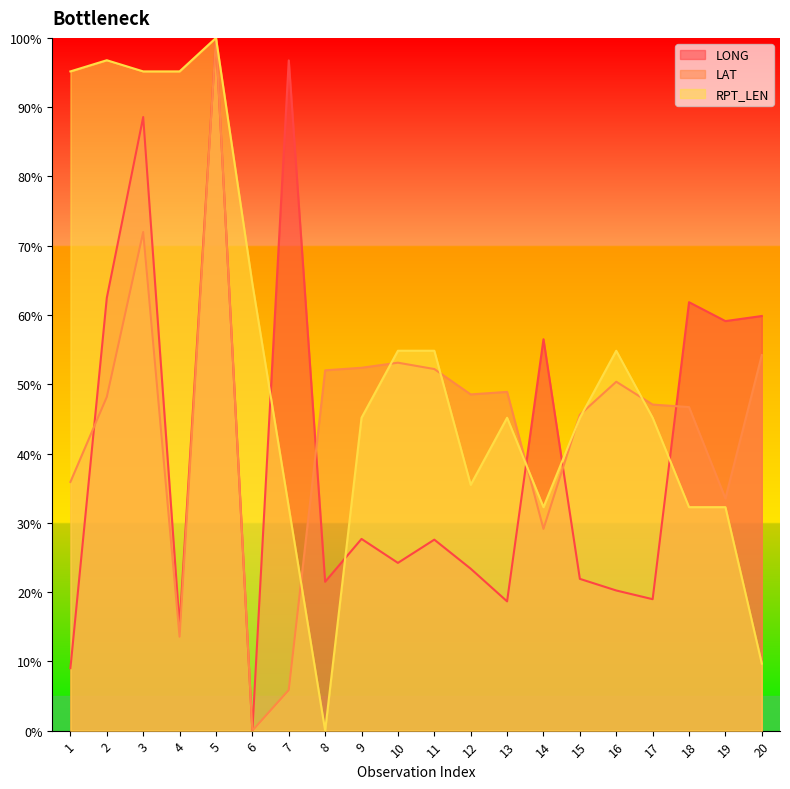

What is the difference between the RPT_LEN values at 14 and 1?

62.9